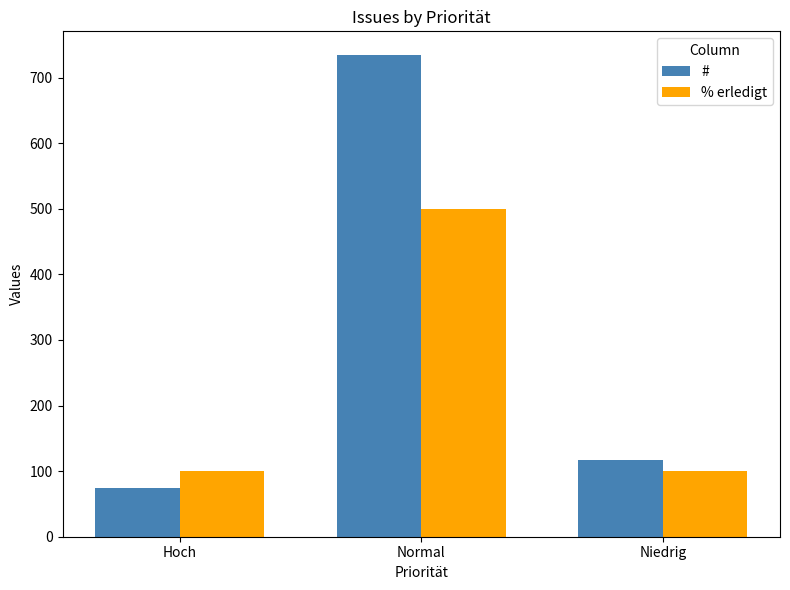

What is the average value of the % erledigt series?

233